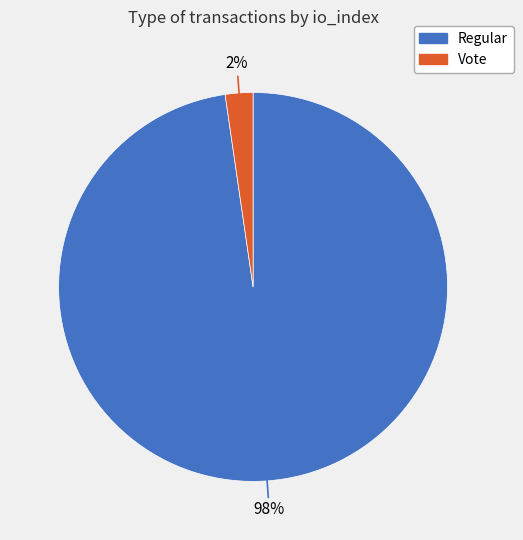

To the nearest percent, what percentage of the pie is Regular?

98%